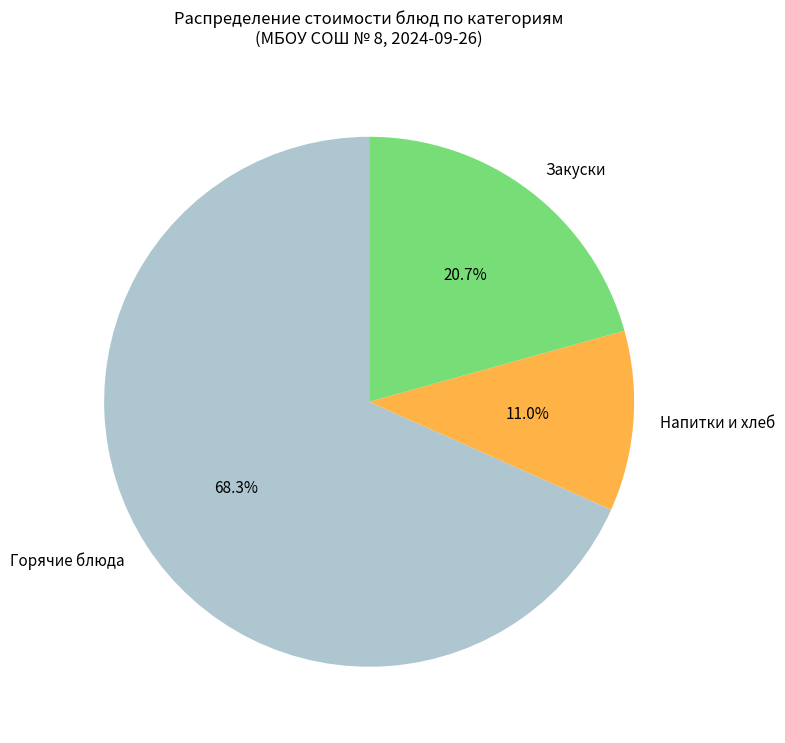

How many slices are in this pie chart?

3